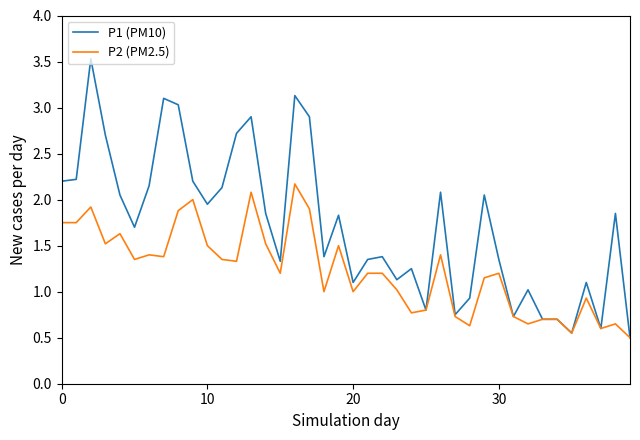

Which series has the widest spread of values?

P1 (PM10)